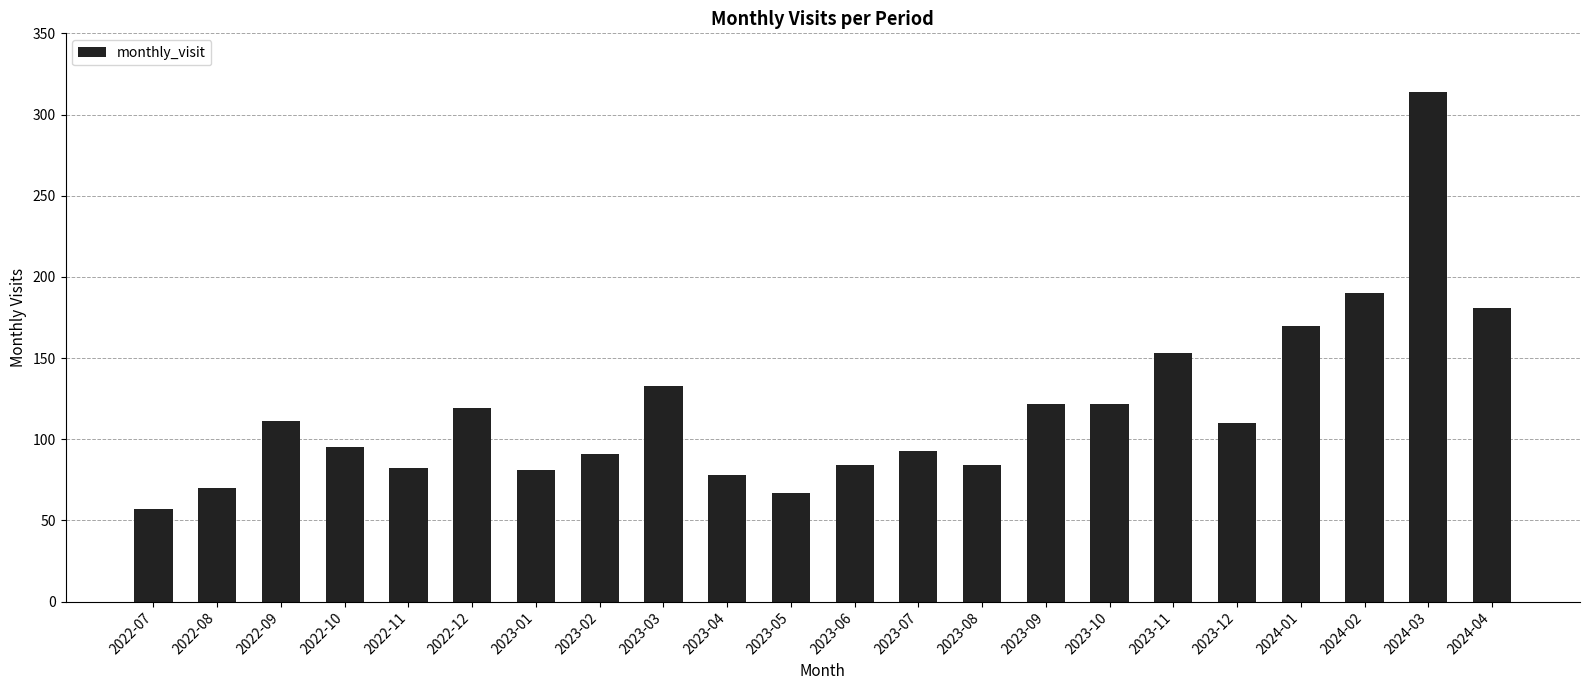

Where does the data first go above 110?

2022-09